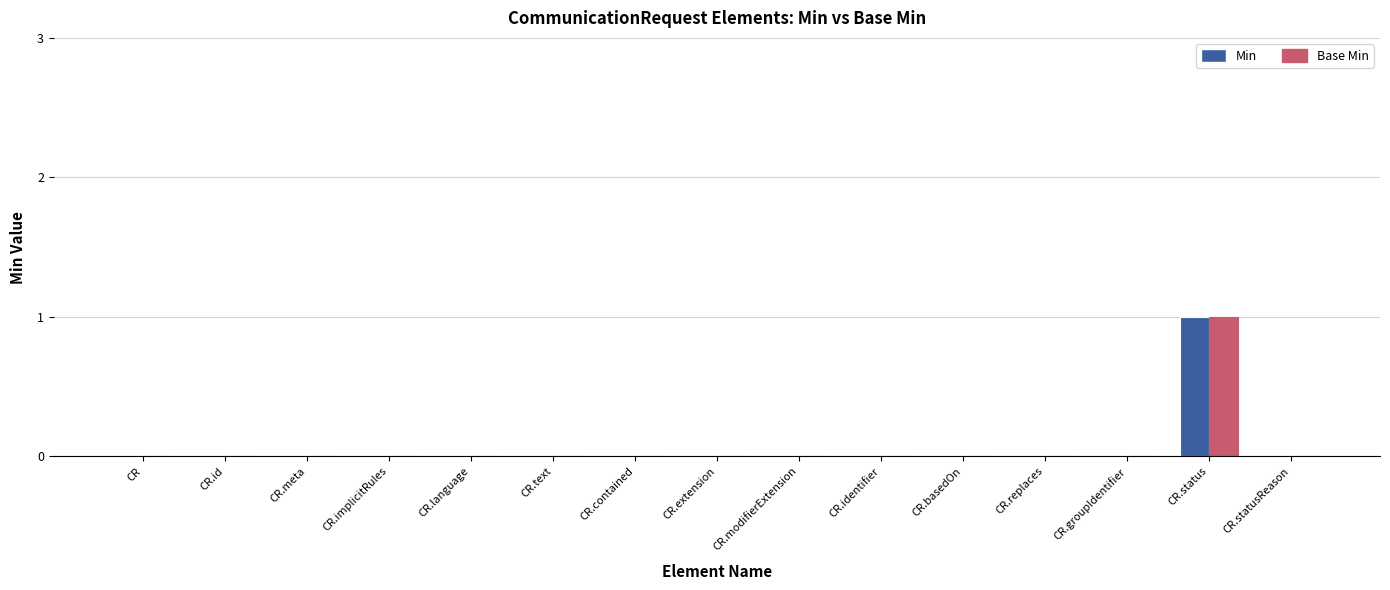

Does the chart contain stacked bars?

No